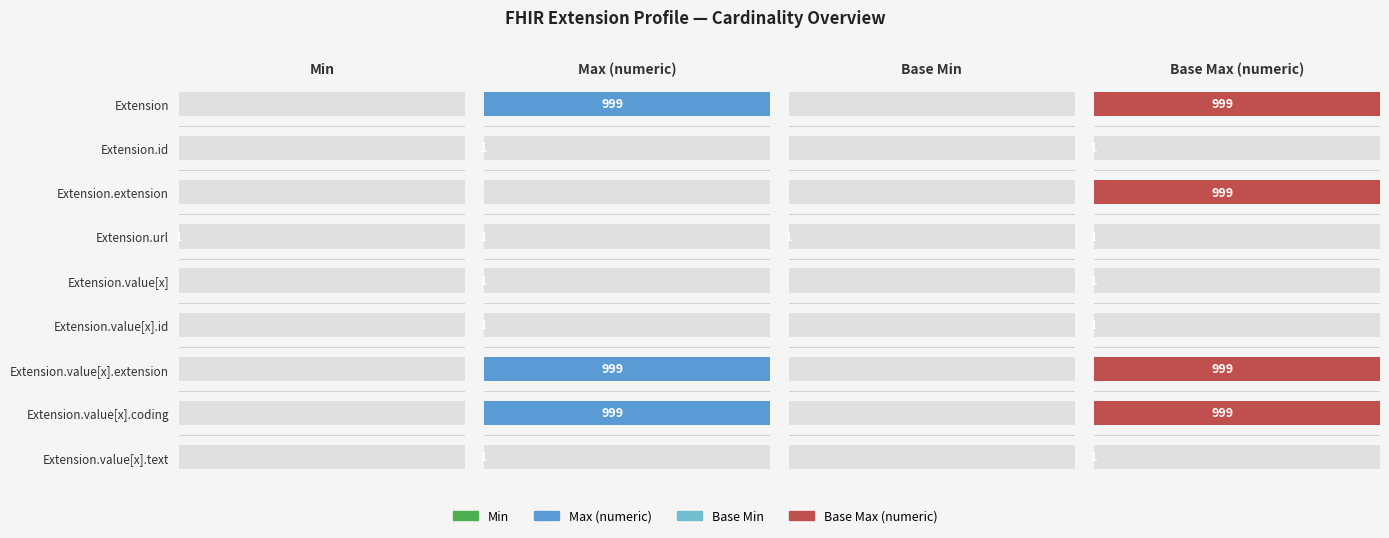

Is it true that Base Min equals 0 at Extension.value[x]?

True